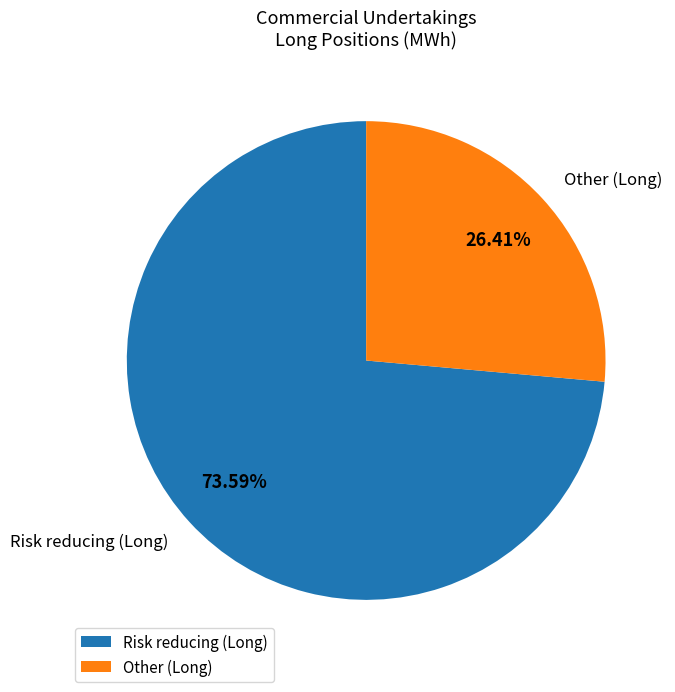

How many slices are in this pie chart?

2